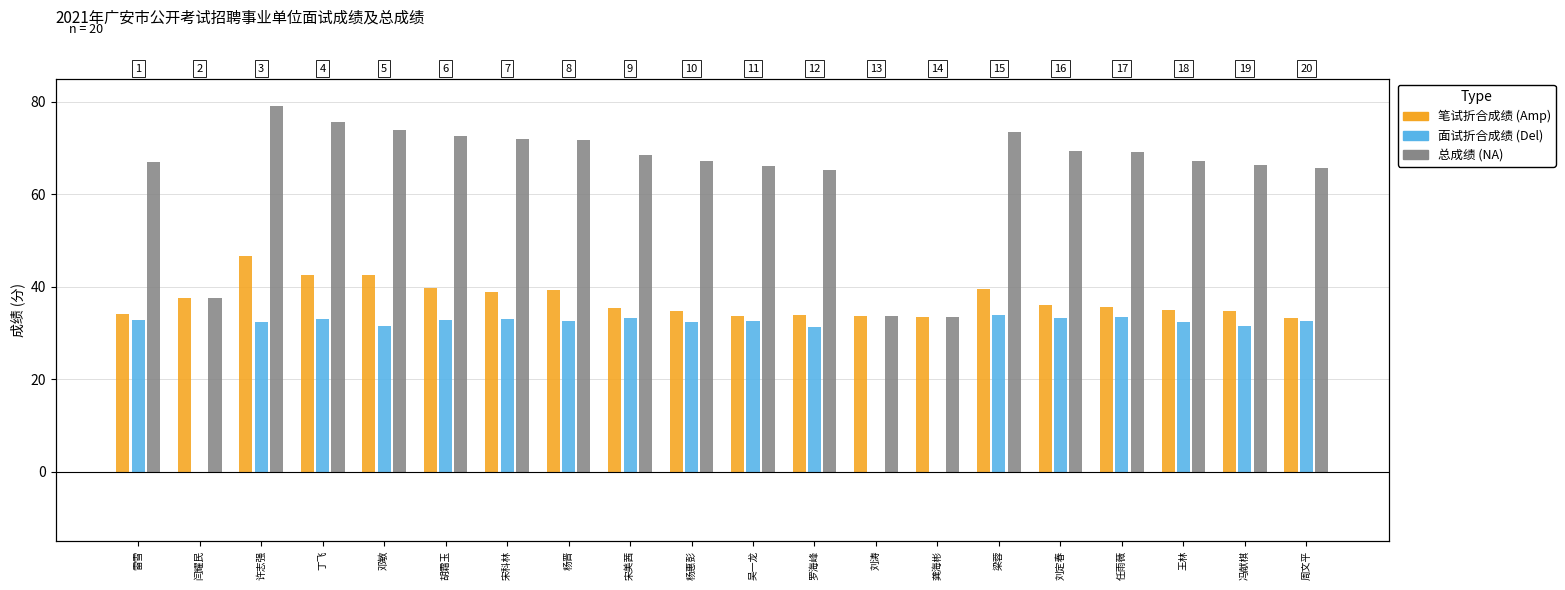

Which label corresponds to the largest value in the chart?

许志强